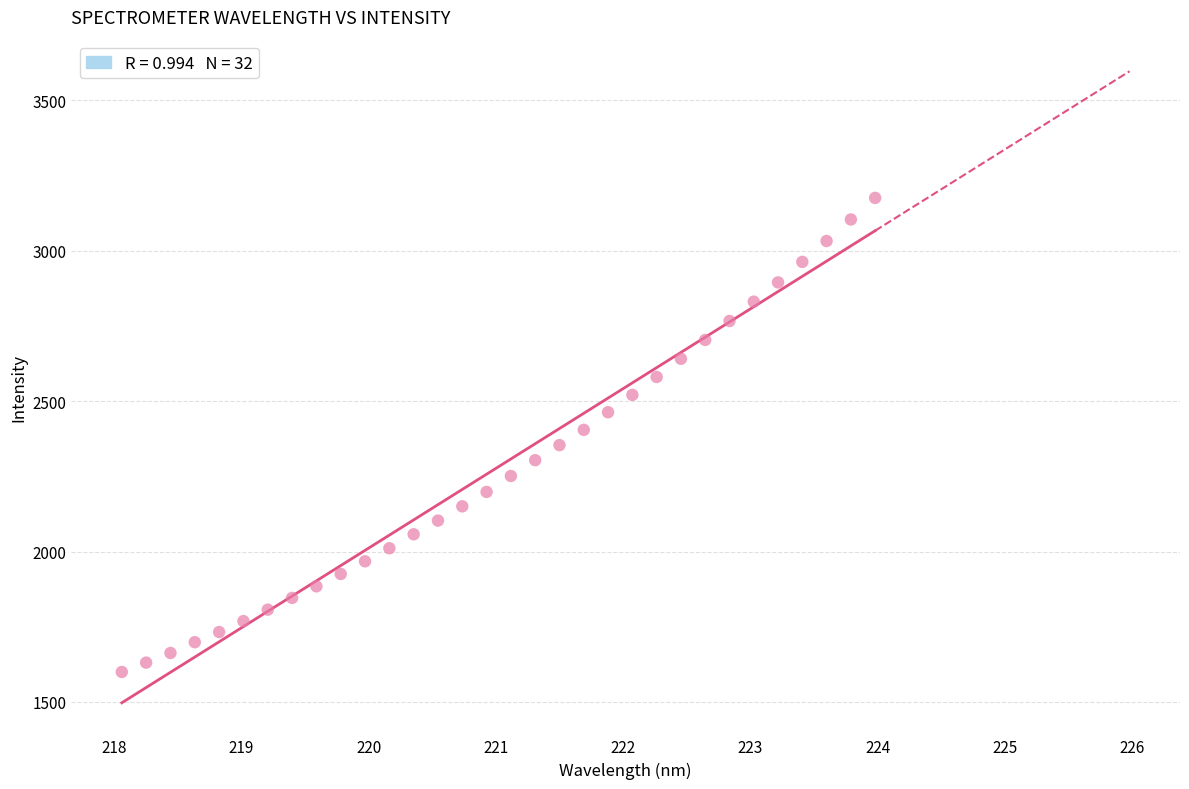

What is the range of Y values (max minus min)?

1575.5